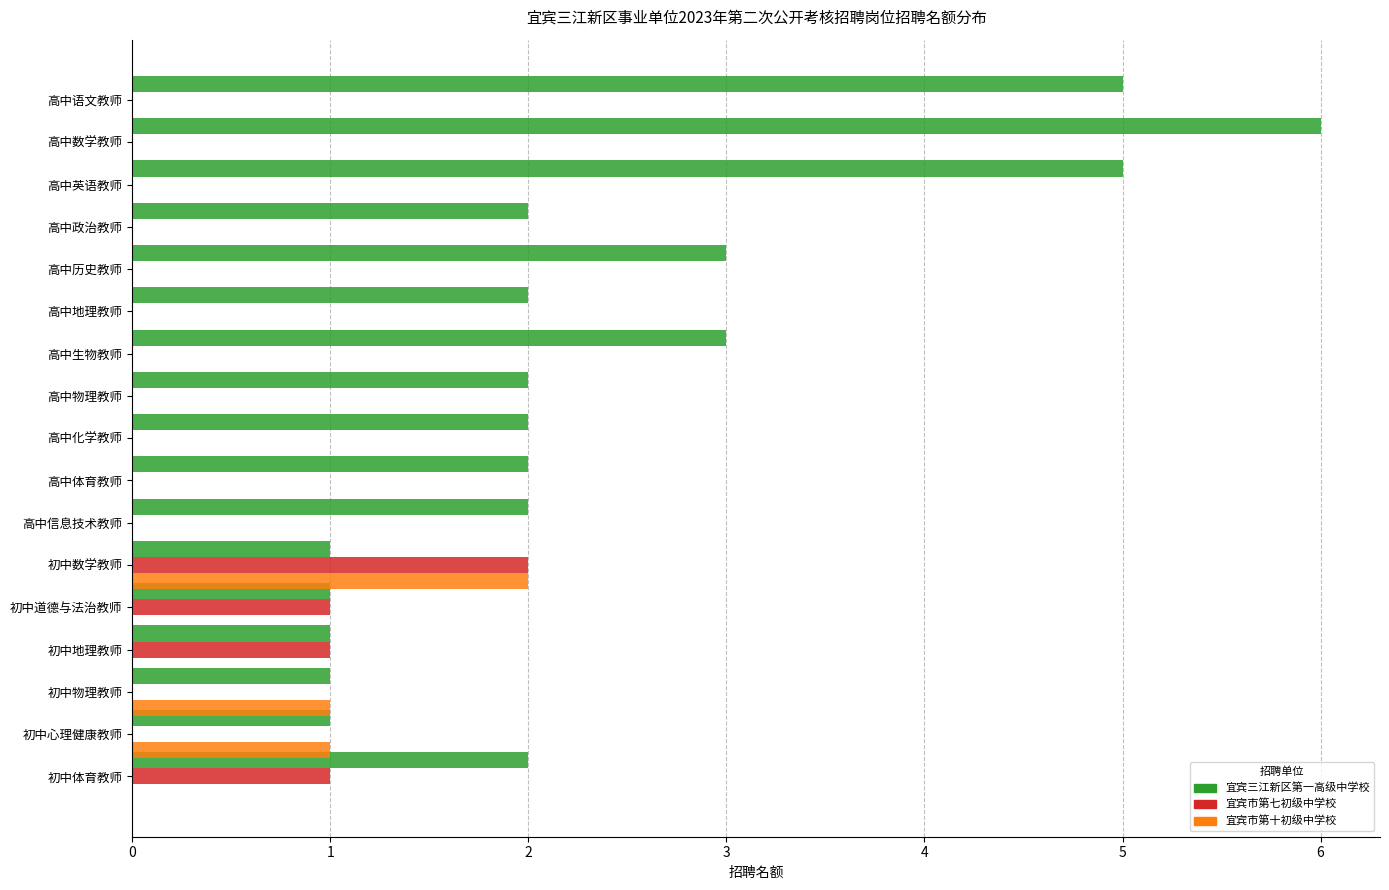

What is the sum of all 宜宾三江新区第一高级中学校 values?

41